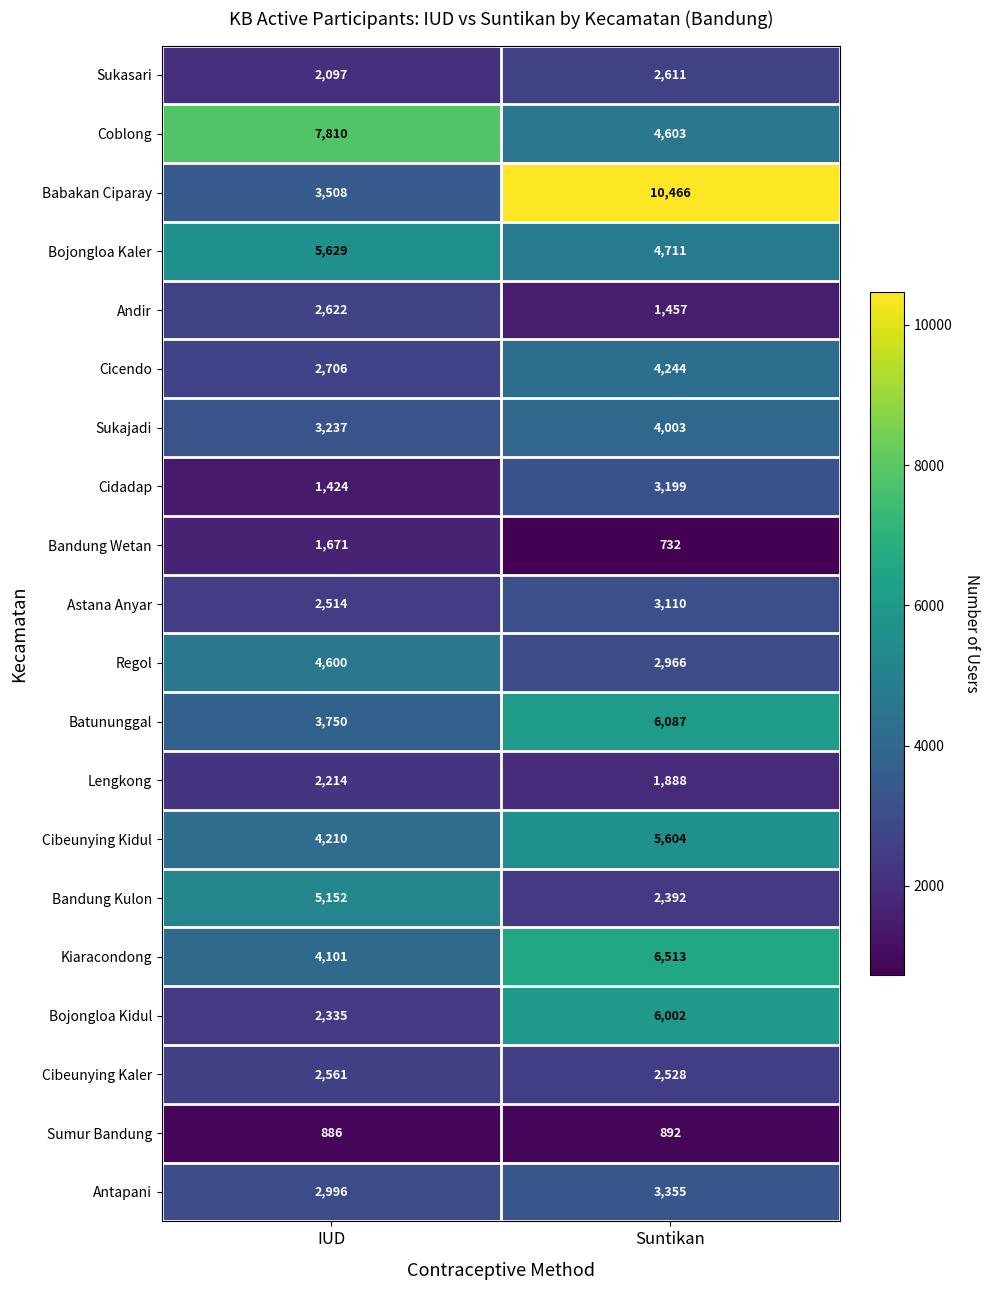

What is the maximum value shown in the chart?

10466